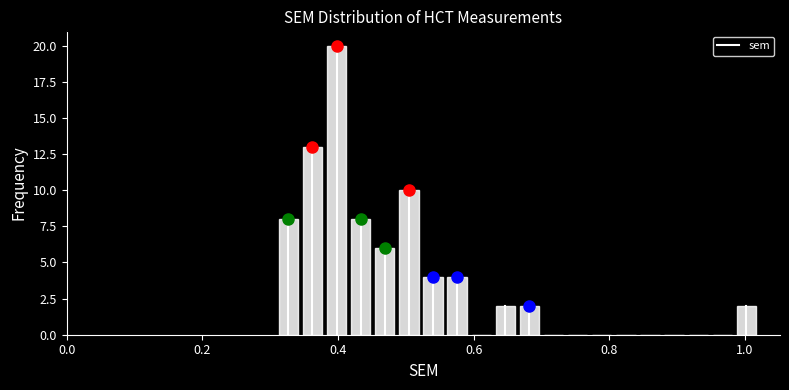

Around what value on the x-axis is the tallest bar? Give the approximate position of its centre, as read against the axis.

0.40